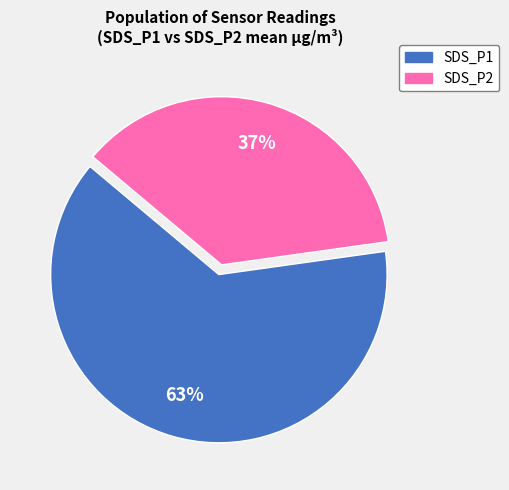

Which slice is the smallest?

SDS_P2